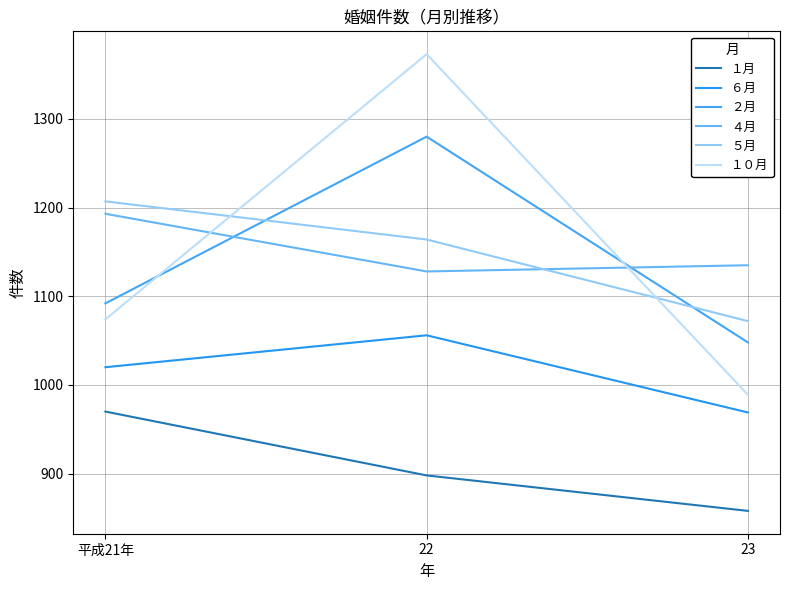

Count the １月 values in the range 858 to 970.

3